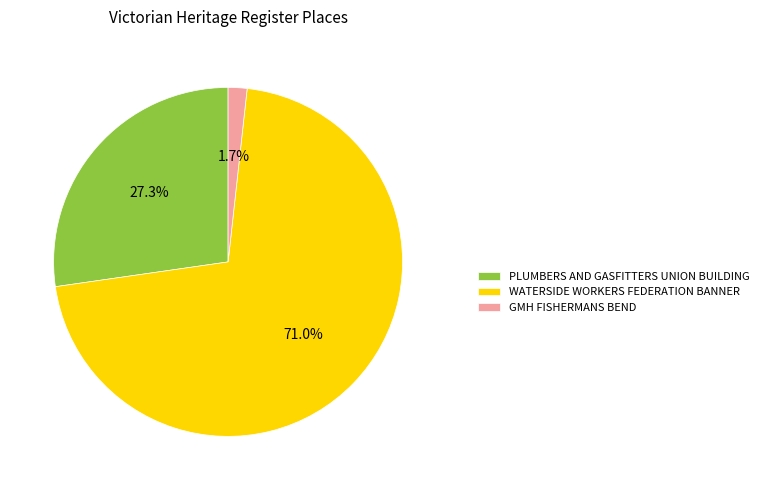

Rank the categories by value from lowest to highest.

GMH FISHERMANS BEND, PLUMBERS AND GASFITTERS UNION BUILDING, WATERSIDE WORKERS FEDERATION BANNER